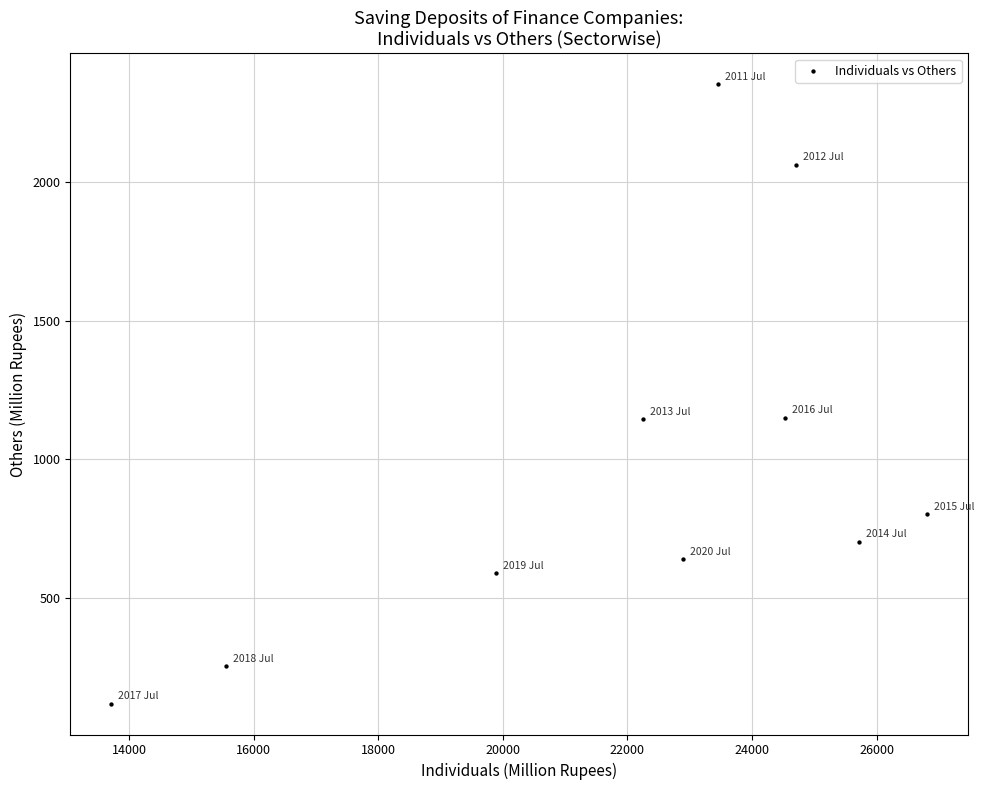

What is the range of Y values (max minus min)?

2234.7